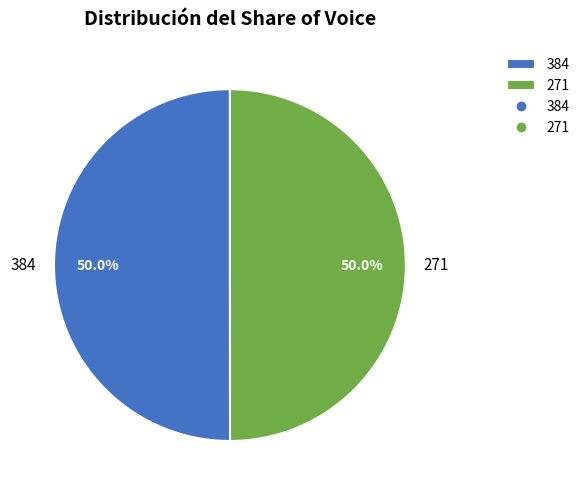

What is the ratio of the value at 384 to the value at 271?

1.0